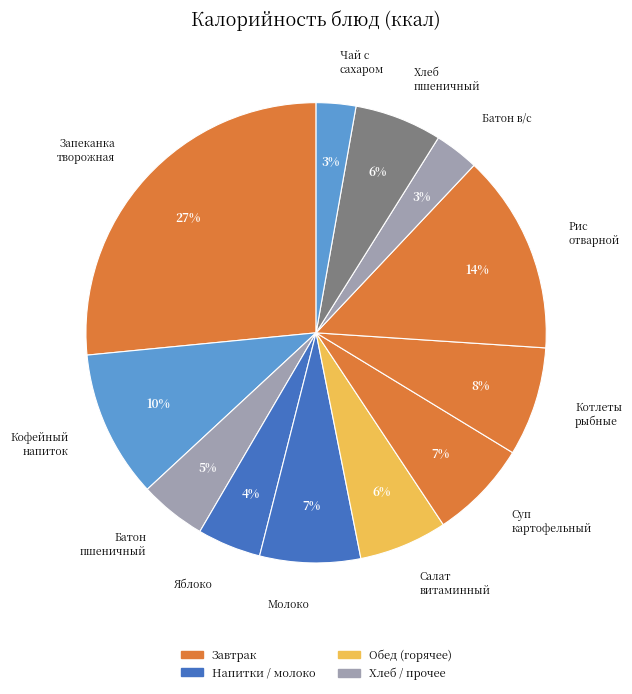

Count the number of slices in the pie.

12